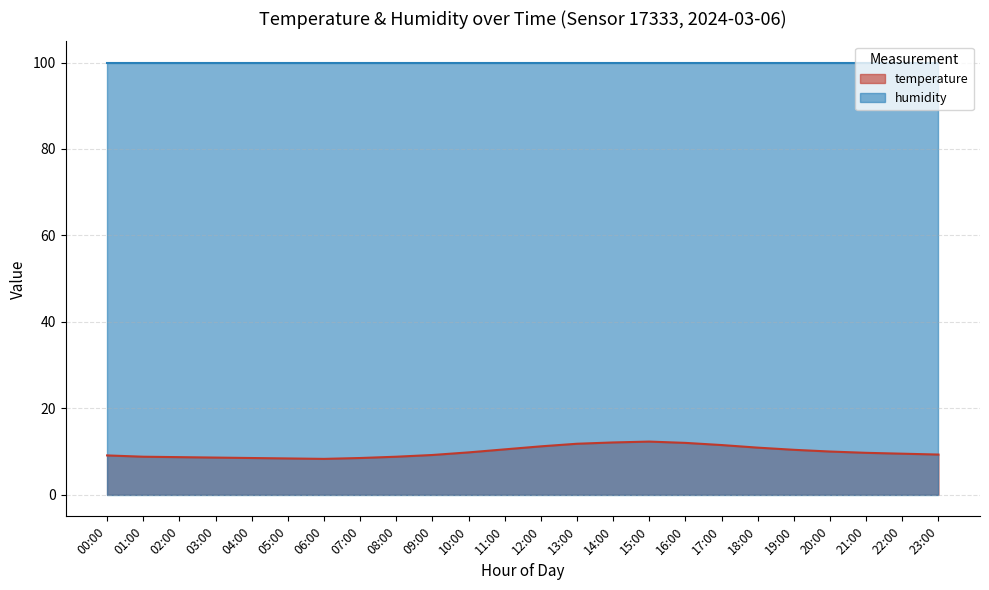

How many data points does each series have?

24